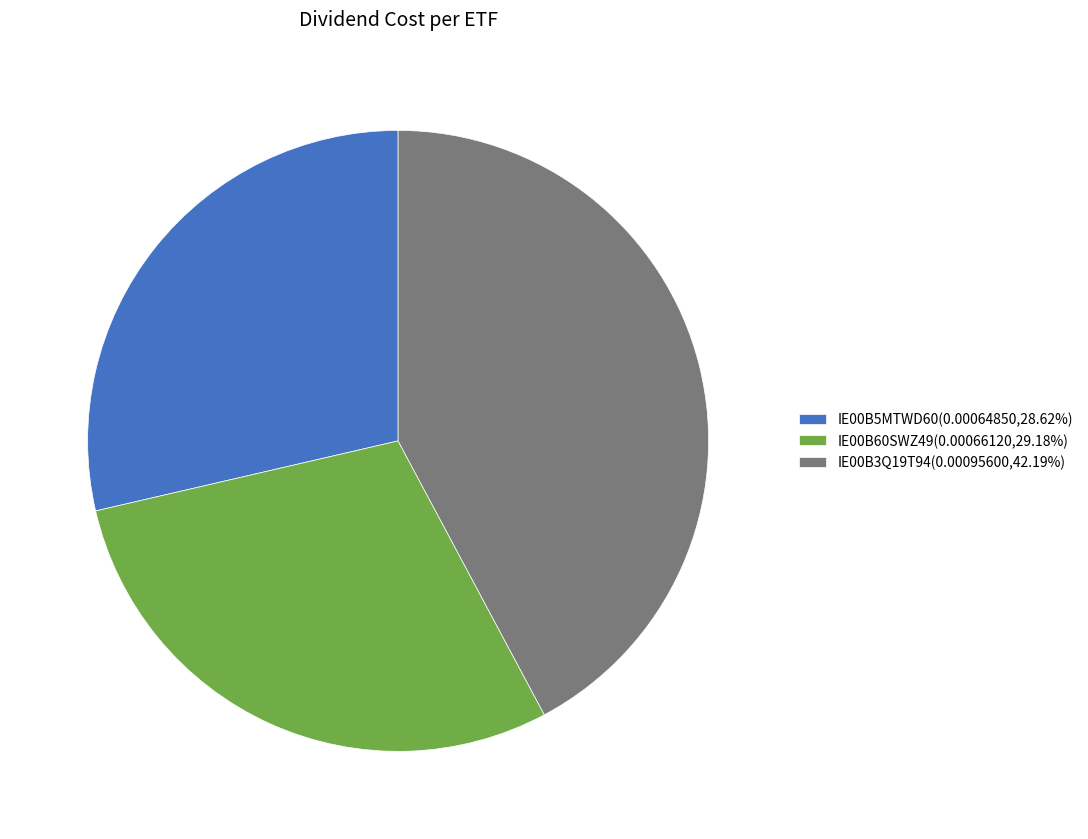

Do IE00B5MTWD60(0.00064850,28.62%) and IE00B3Q19T94(0.00095600,42.19%) together represent more than half of the pie?

Yes